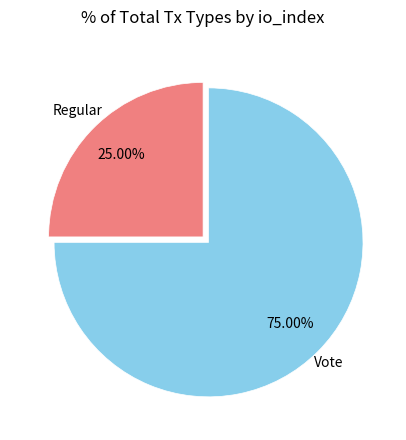

Is there any slice that represents more than half of the pie?

Yes